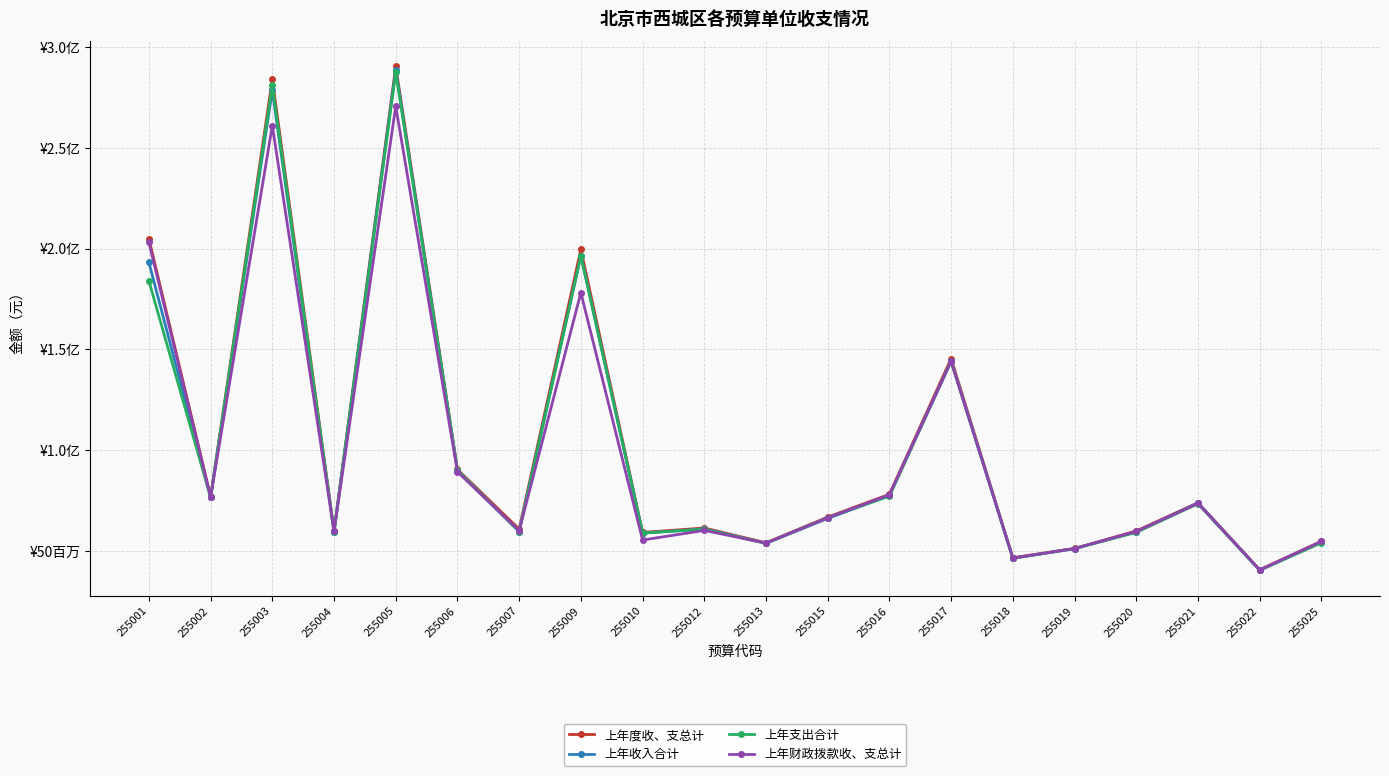

At how many categories does at least one series exceed 289846317?

1